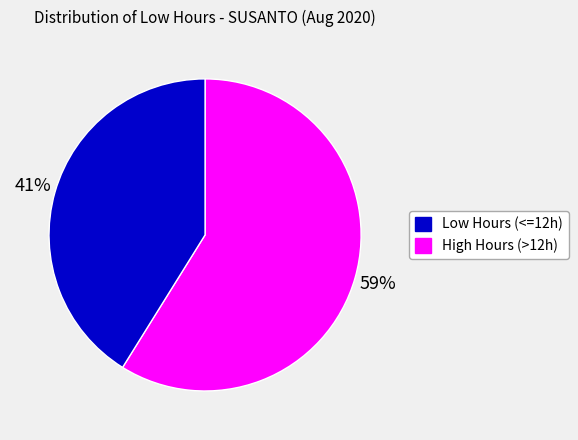

To the nearest percent, what is the average slice percentage?

50%